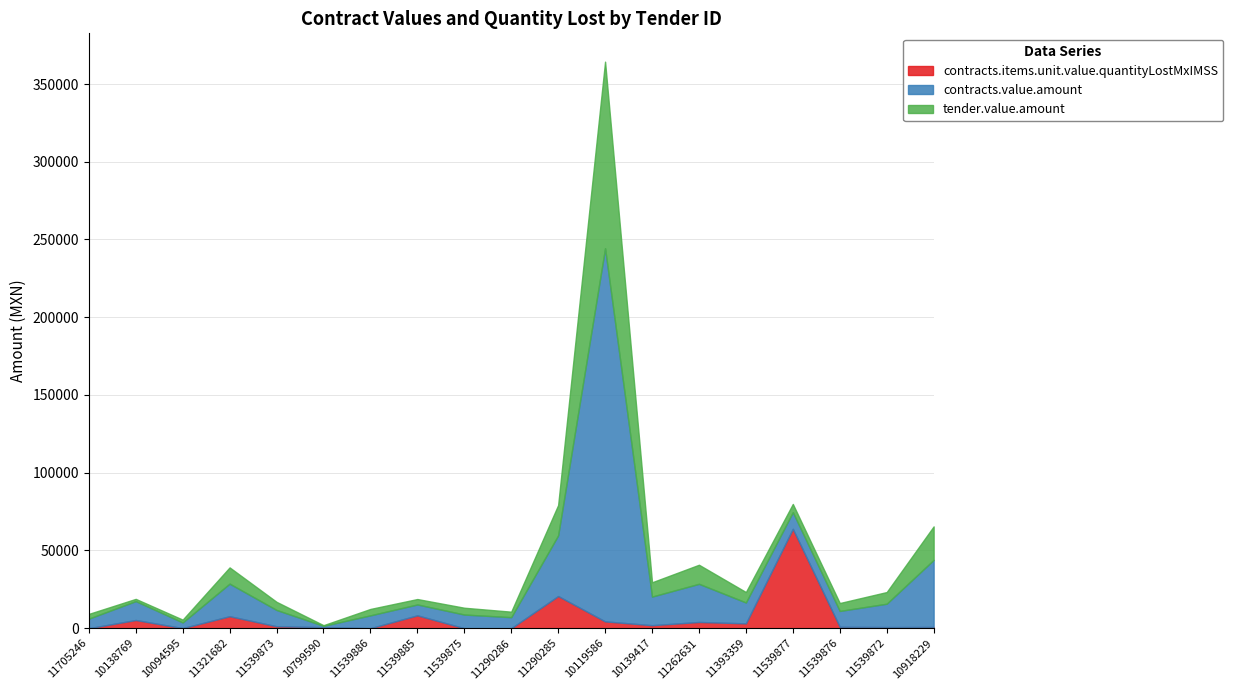

The contracts.items.unit.value.quantityLostMxIMSS series shows 906.1 at 11539876. True or false?

True